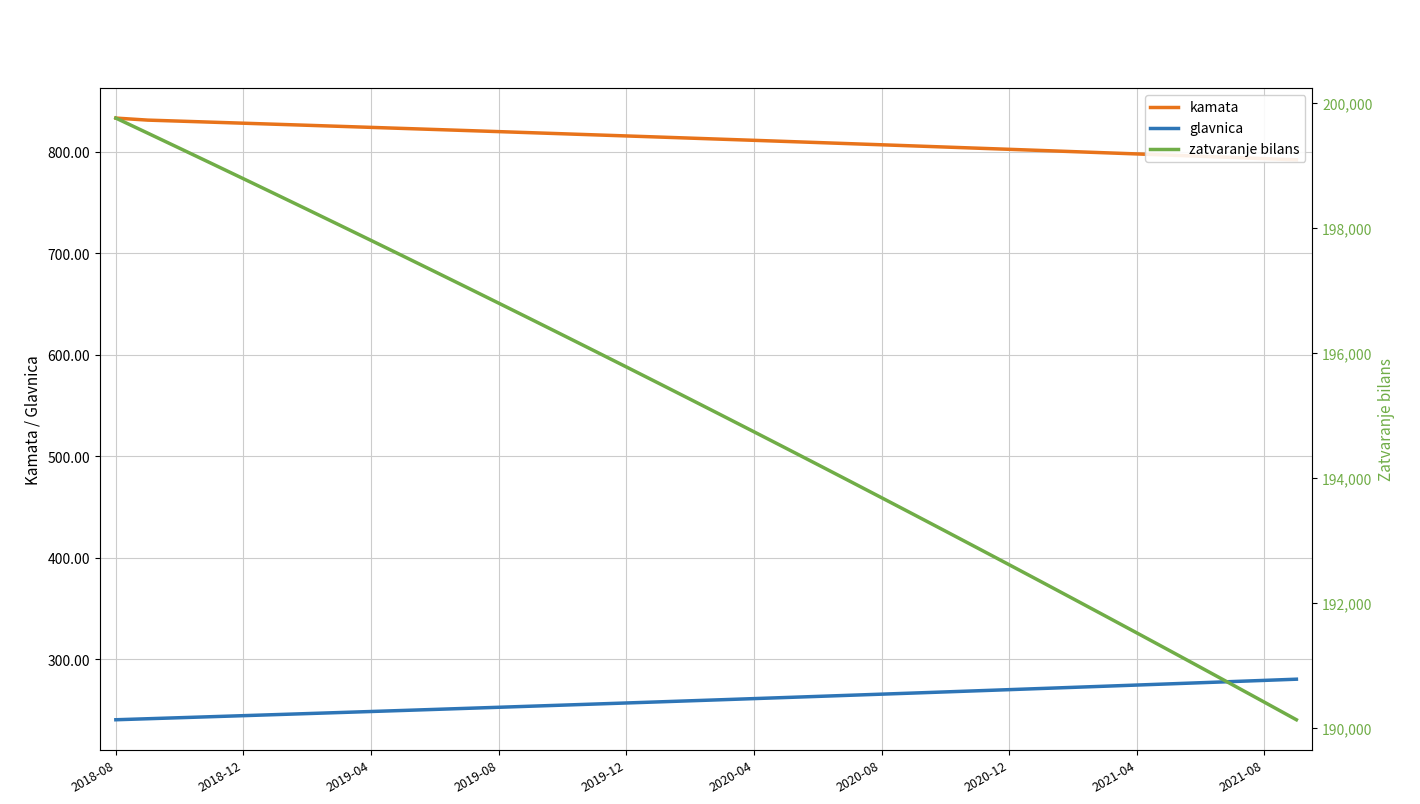

What is the difference between the maximum and second lowest values in the glavnica series?

39.0